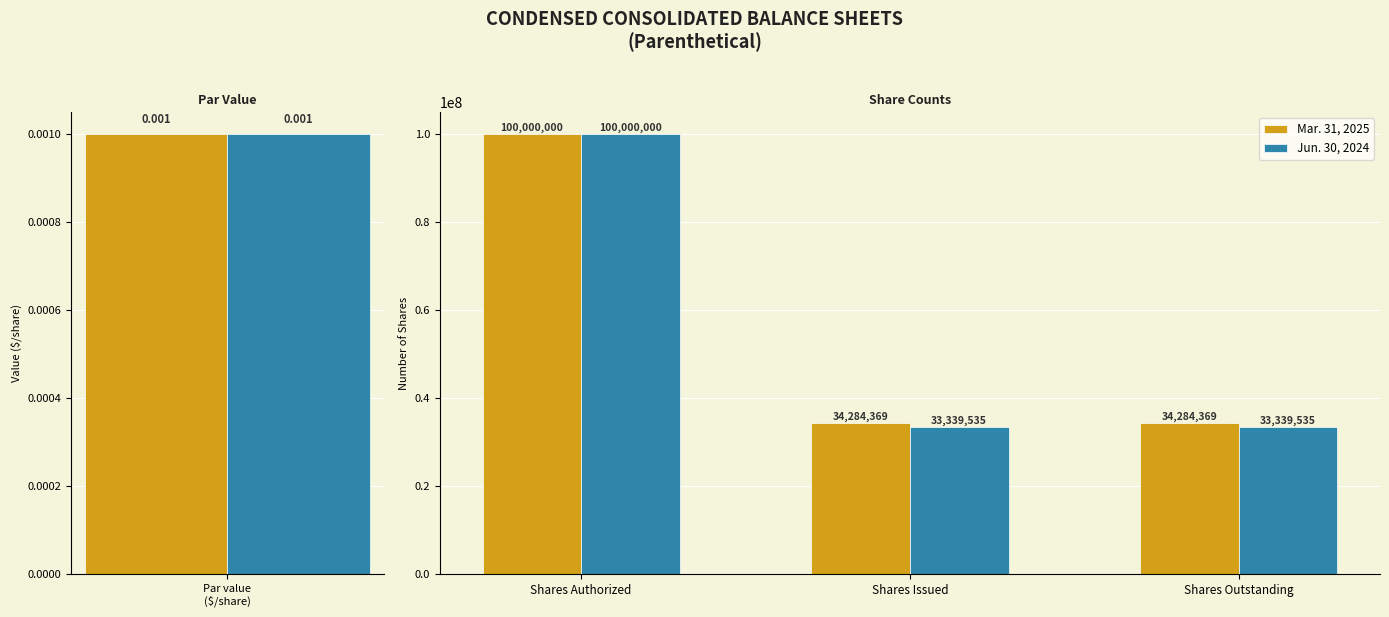

Which series has the largest total across all categories?

Mar. 31, 2025